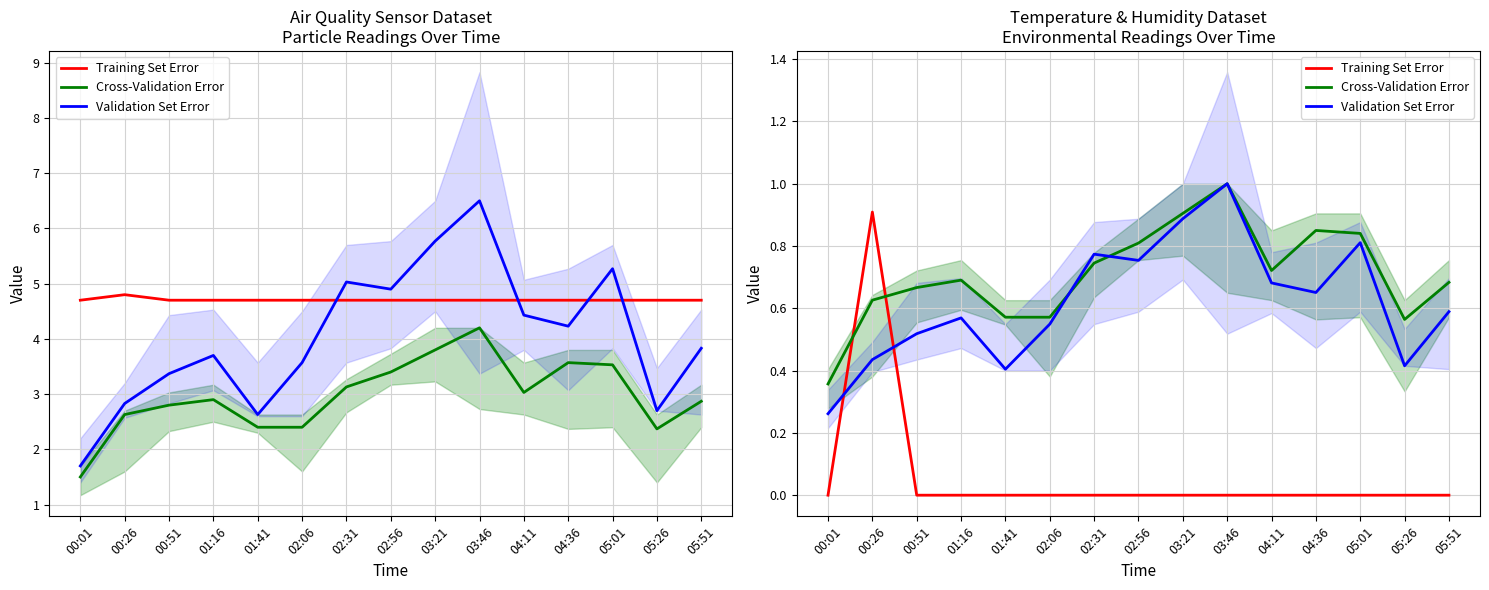

What is the difference between the Validation Set Error values at 05:01 and 01:41?

0.4